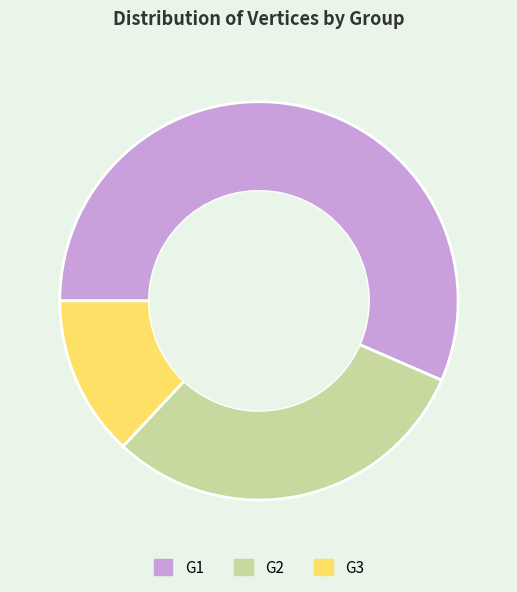

Is G2 the majority of the pie?

No